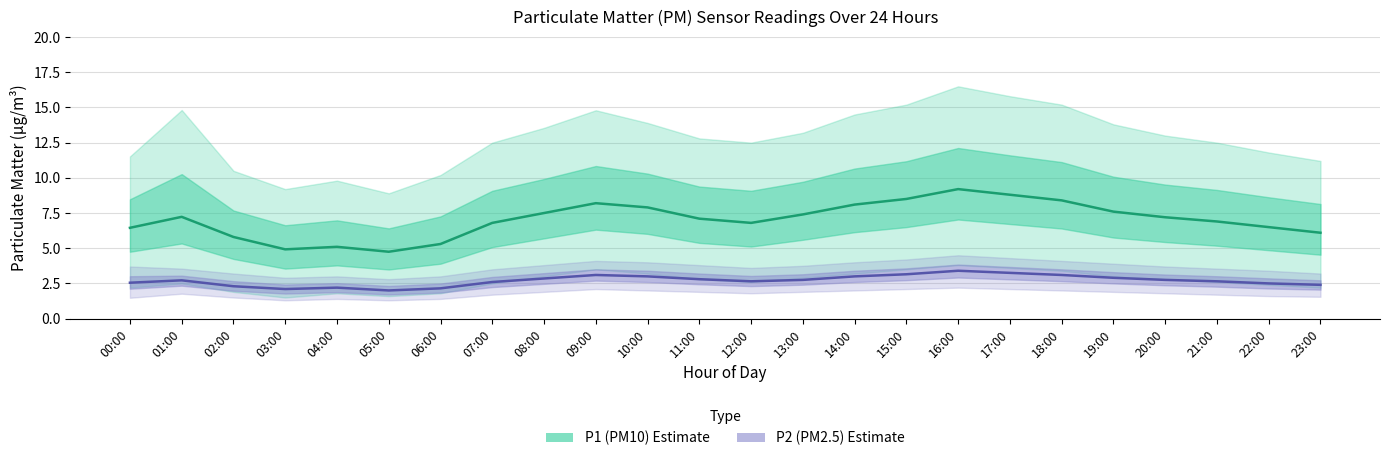

How many data points in P1 (PM10) mean are less than 7?

11